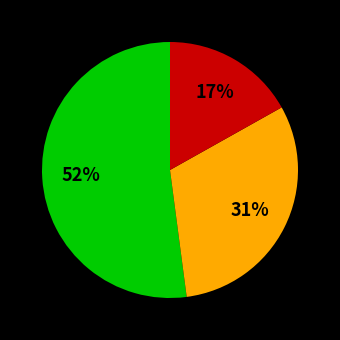

Does any single category account for the majority?

Yes